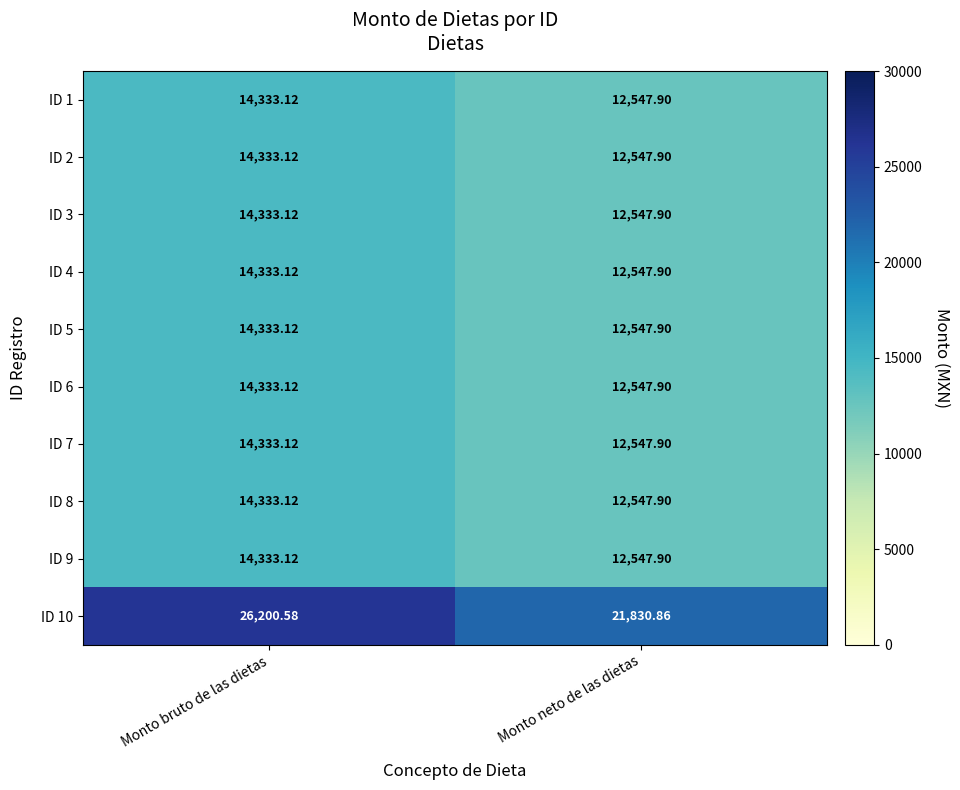

At which label does ID 2 first exceed 14333?

Monto bruto de las dietas